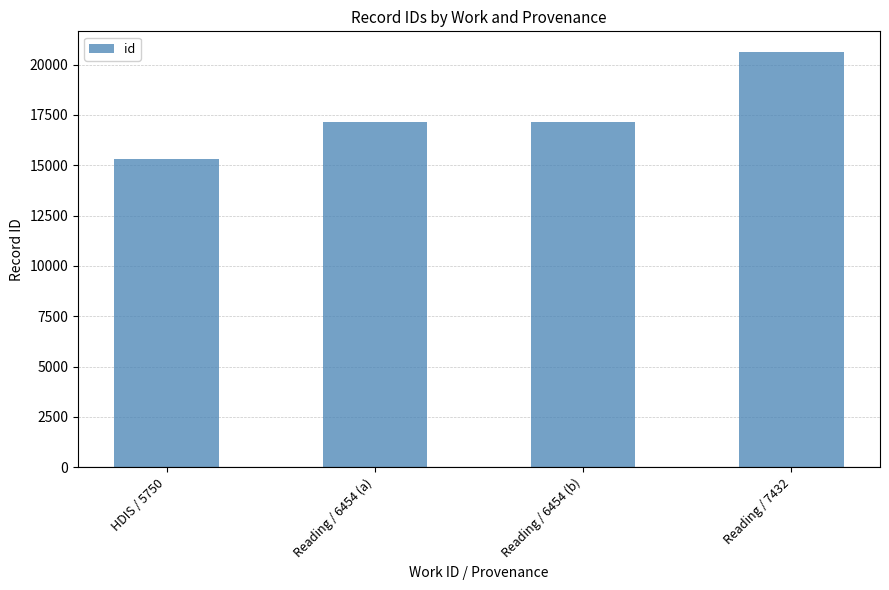

Read the value at HDIS / 5750, to the nearest 100.

15300